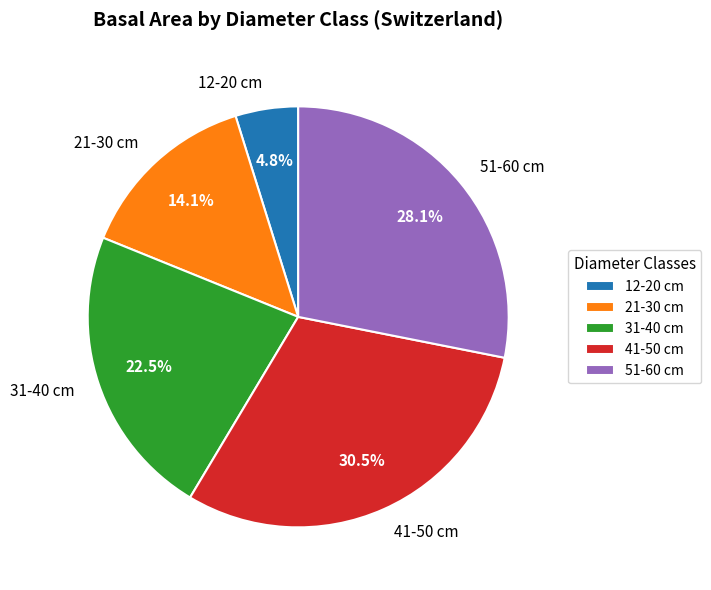

Does 12-20 cm represent more than half of the total?

No